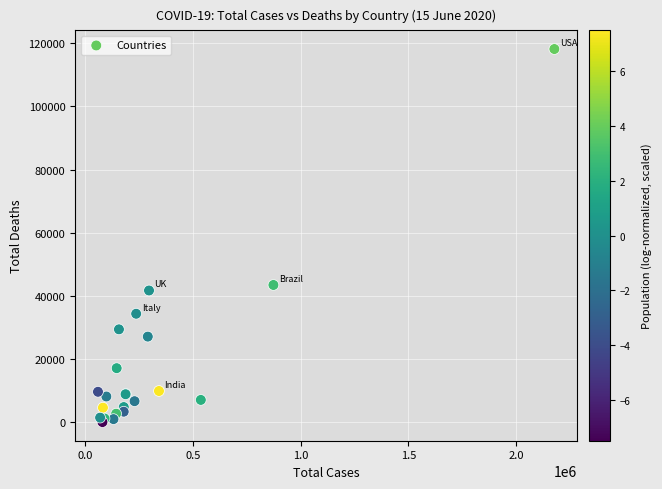

What Y value in the scatter plot is closest to 59133?

43485